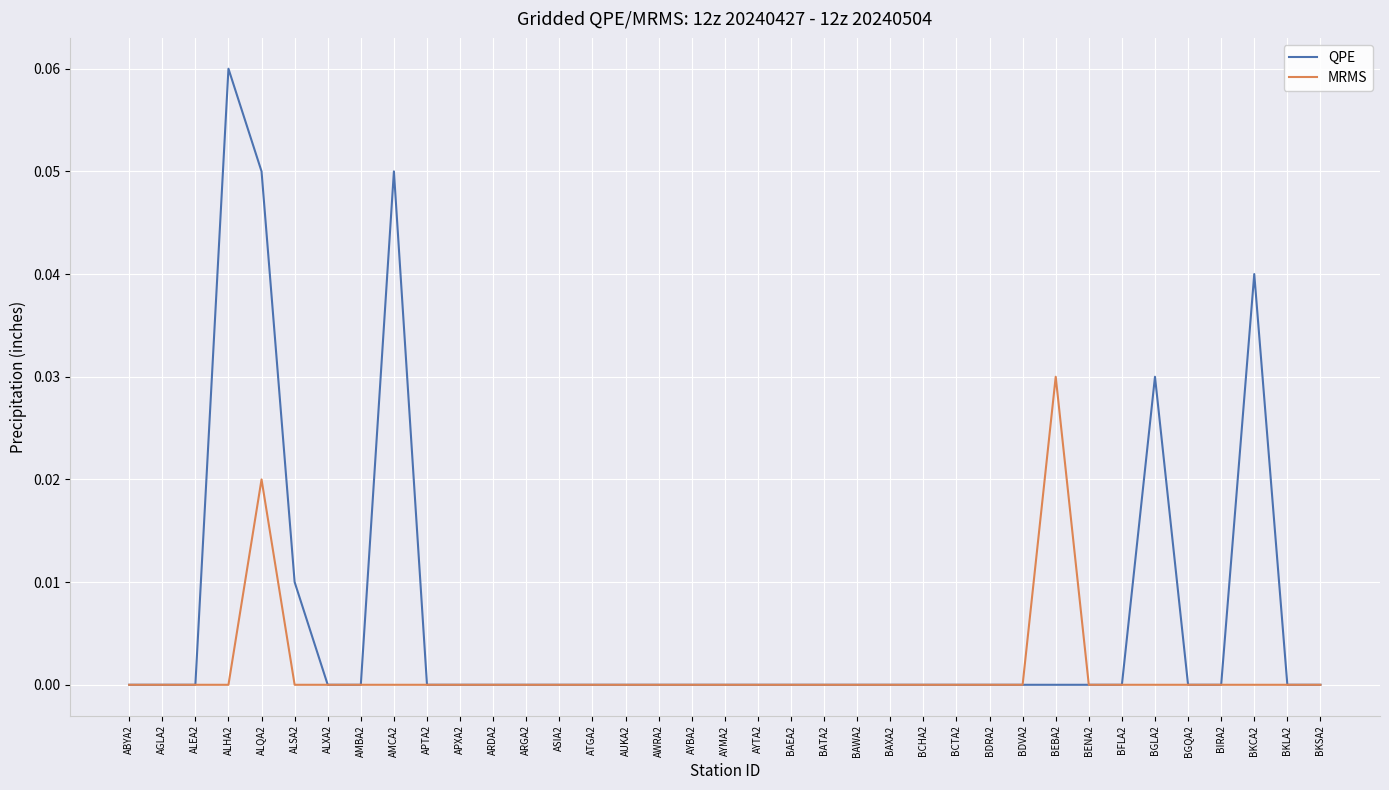

Is it true that MRMS equals 0.0 at AYBA2?

True